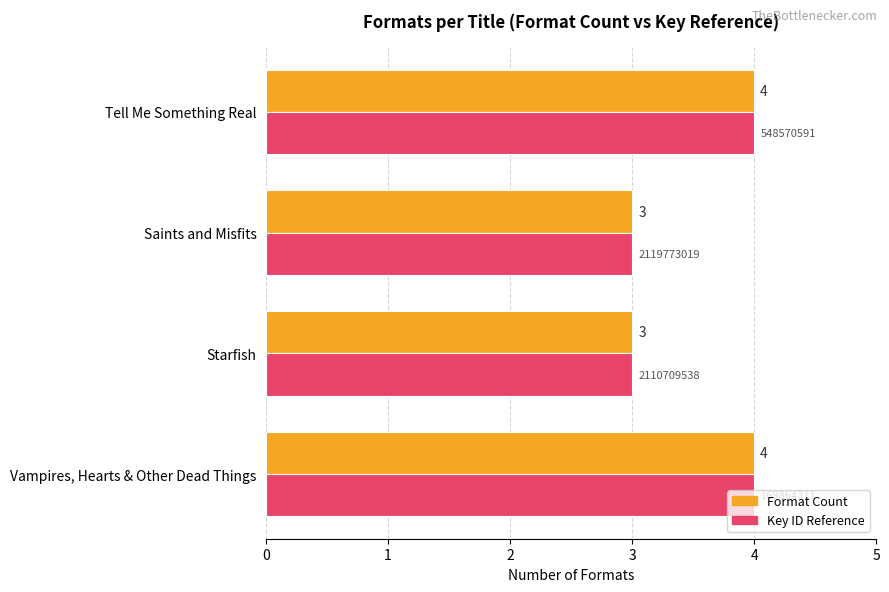

What is the total value across all series at Saints and Misfits?

6